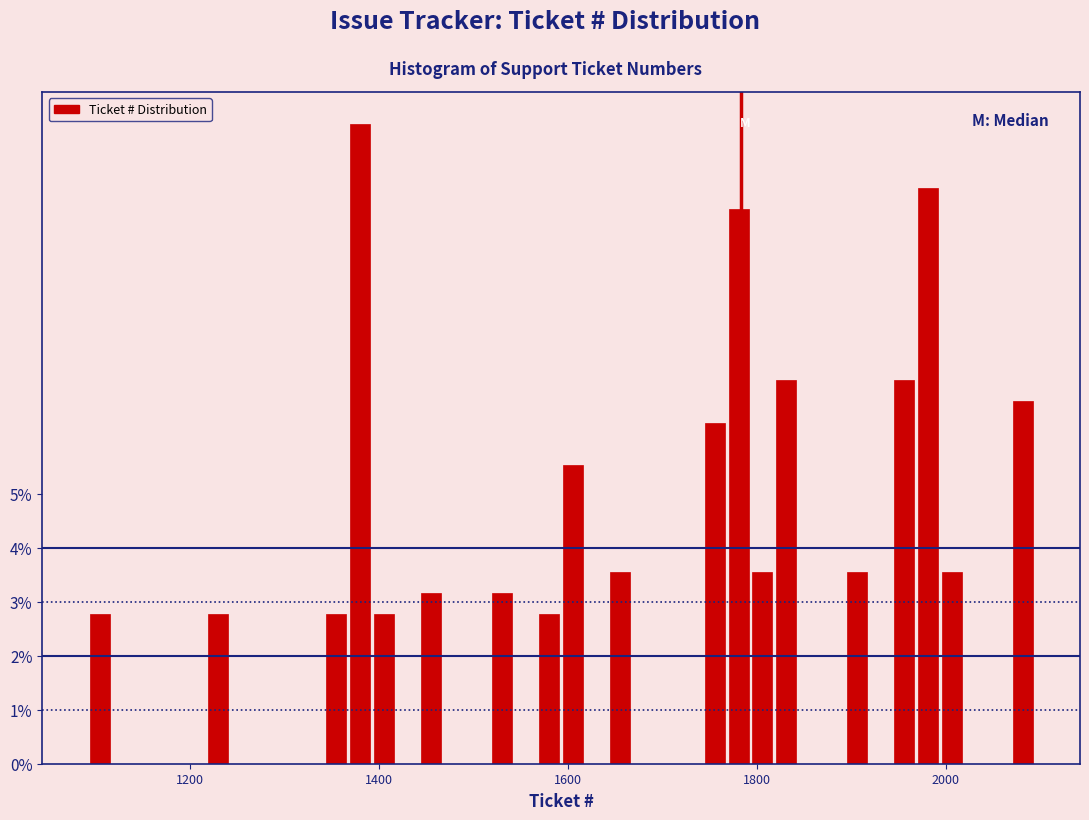

Read against the x-axis, roughly where is the centre of the tallest bar?

1380